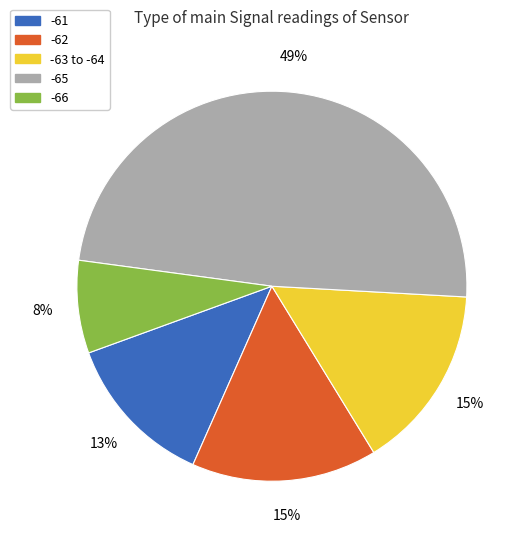

Does any single category account for the majority?

No